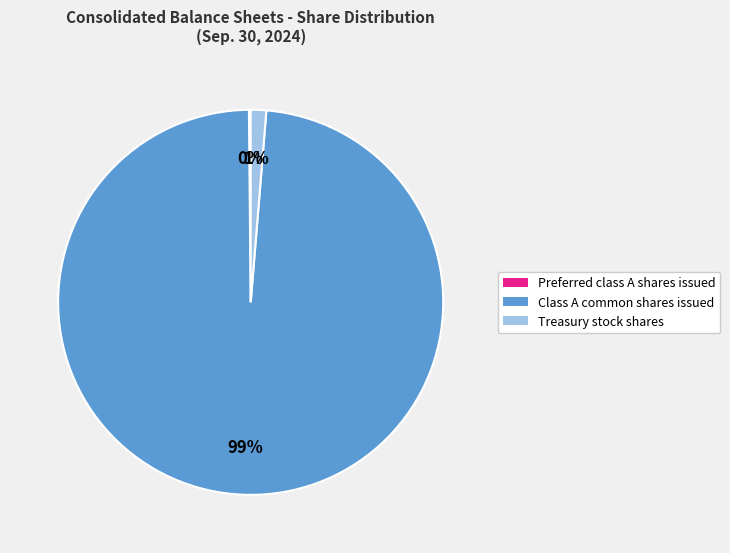

To the nearest percent, what portion does Treasury stock shares represent?

1%